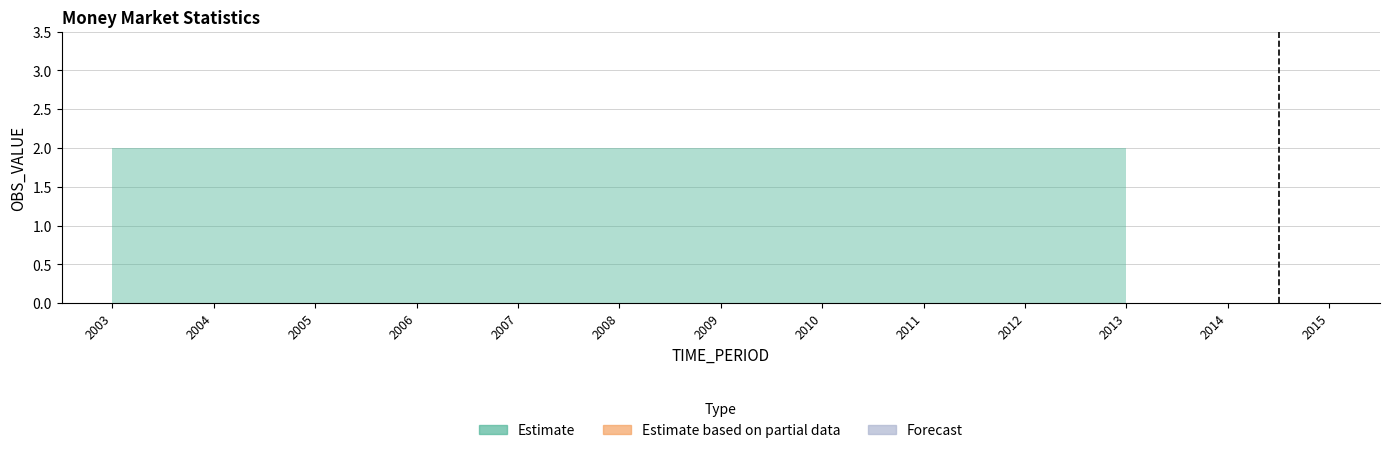

True or false: OBS_VALUE and DECIMALS intersect in this chart.

False